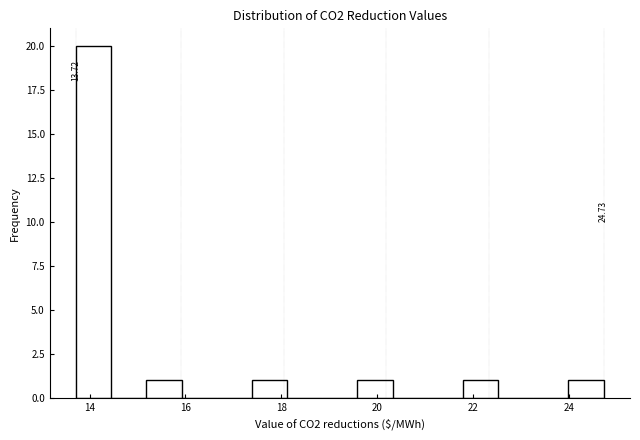

Around what value on the x-axis is the tallest bar? Give the approximate position of its centre, as read against the axis.

14.0